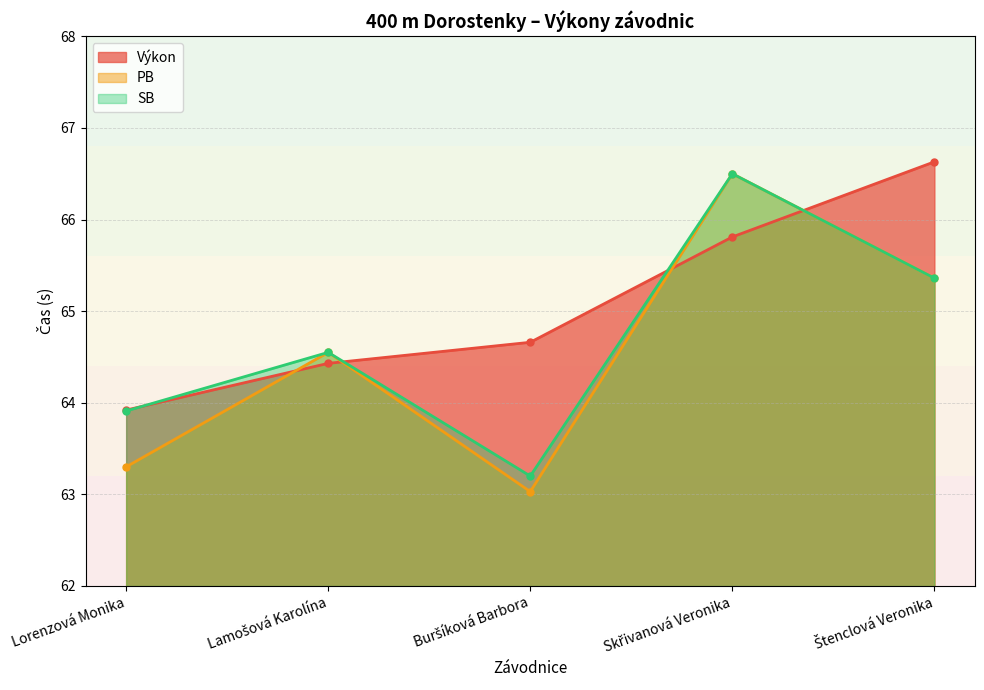

List the series in order of their peak value, lowest first.

PB, SB, Výkon